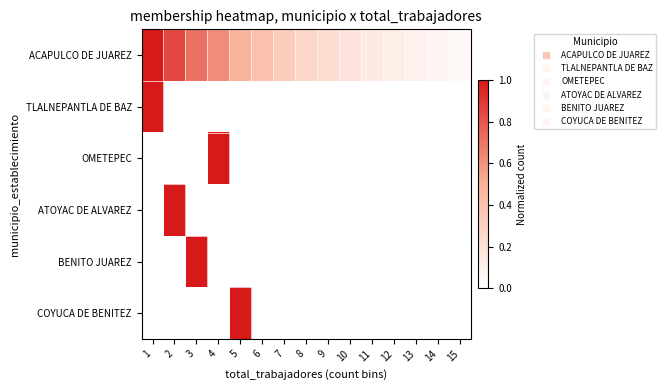

Between 2 and 7, which series saw the biggest shift?

ATOYAC DE ALVAREZ